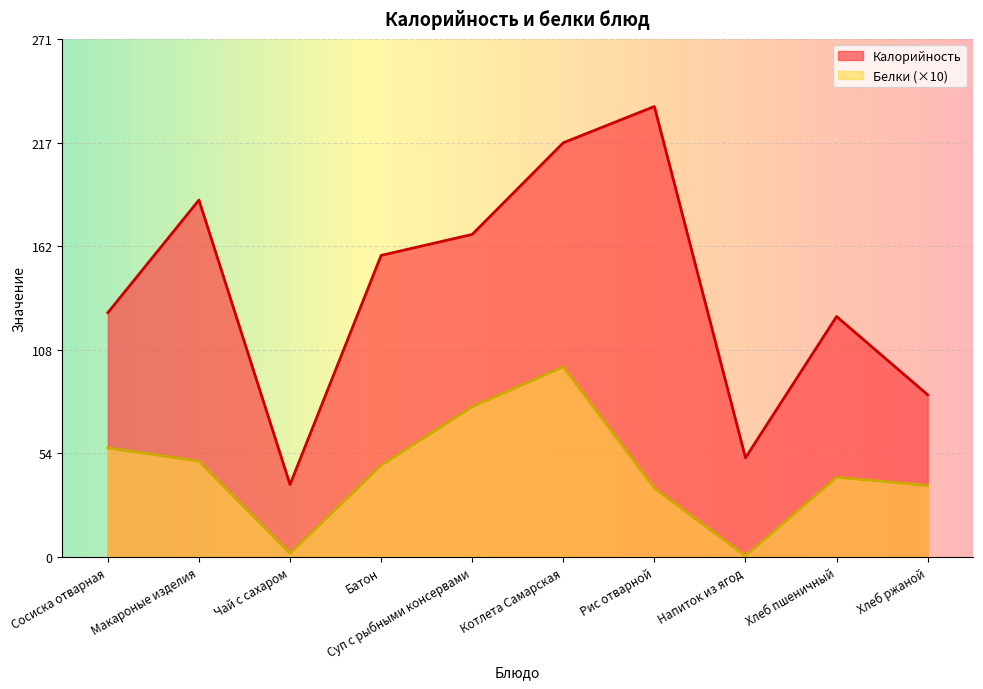

True or false: Белки has more than 0 interior local peaks.

True